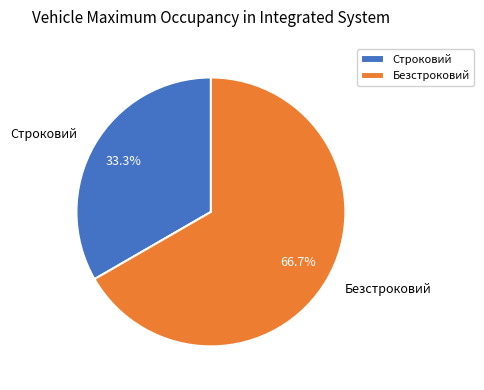

True or false: Безстроковий accounts for 67% of the total.

True